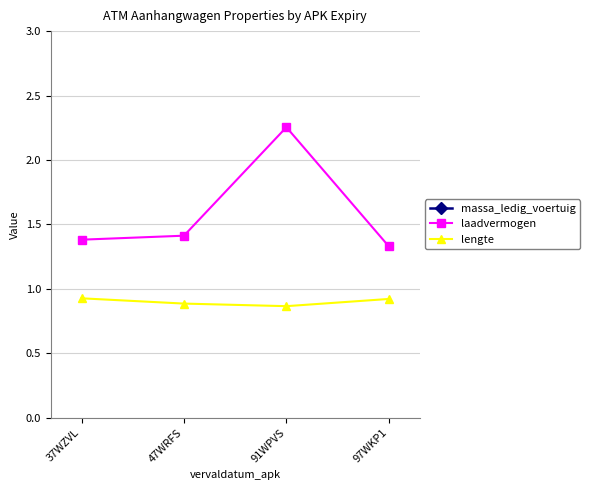

Count the number of data series in this chart.

3